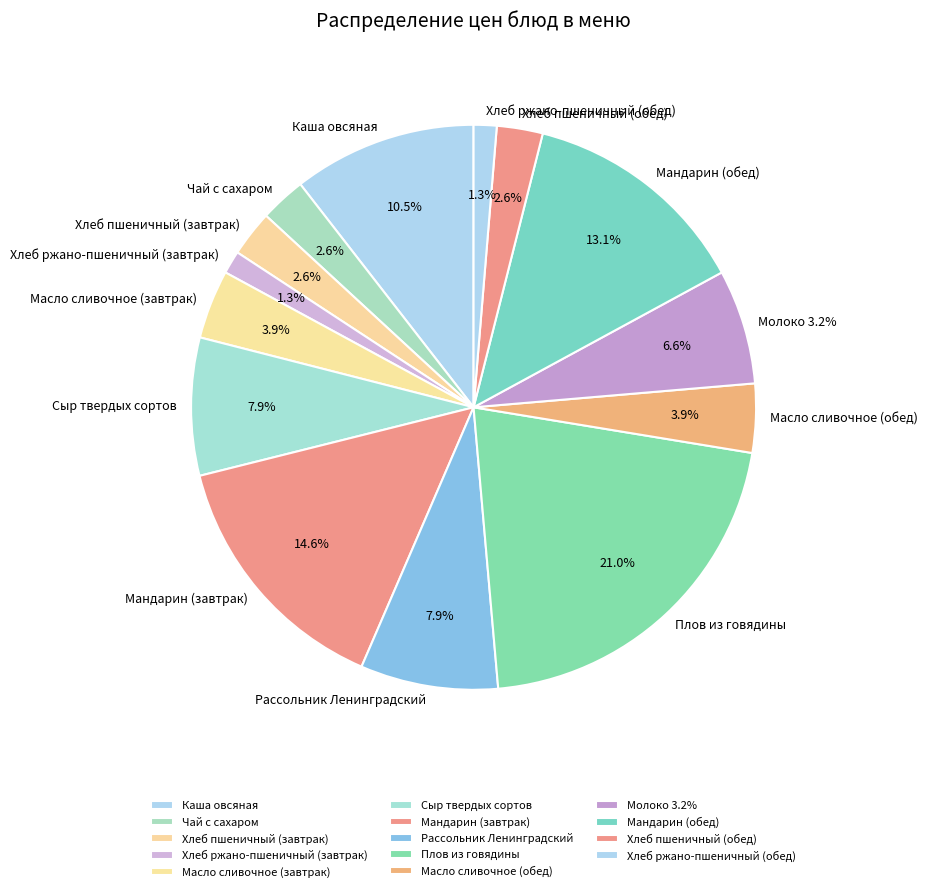

Rank the categories by value from highest to lowest.

Плов из говядины, Мандарин (завтрак), Мандарин (обед), Каша овсяная, Сыр твердых сортов, Рассольник Ленинградский, Молоко 3.2%, Масло сливочное (завтрак), Масло сливочное (обед), Чай с сахаром, Хлеб пшеничный (завтрак), Хлеб пшеничный (обед), Хлеб ржано-пшеничный (завтрак), Хлеб ржано-пшеничный (обед)